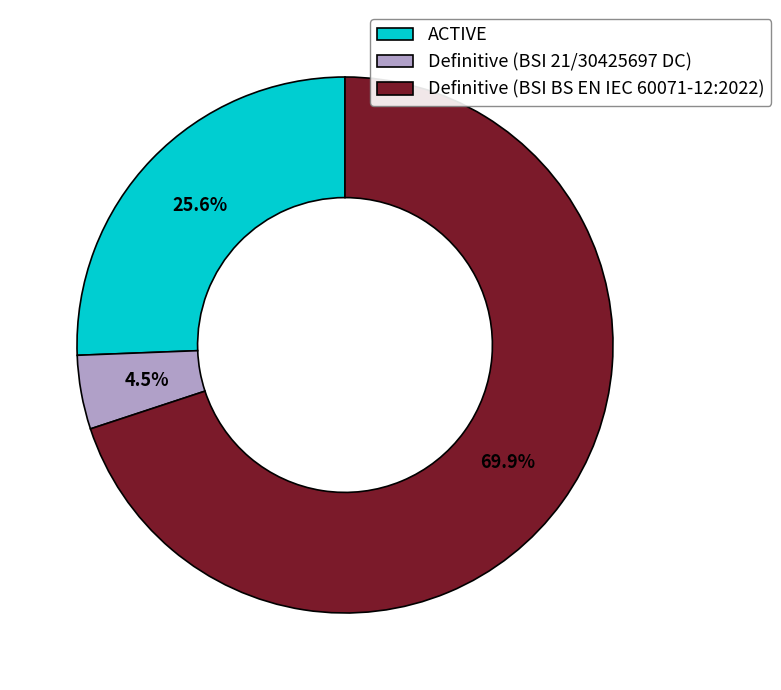

The ACTIVE slice represents 18% of the pie. True or false?

False